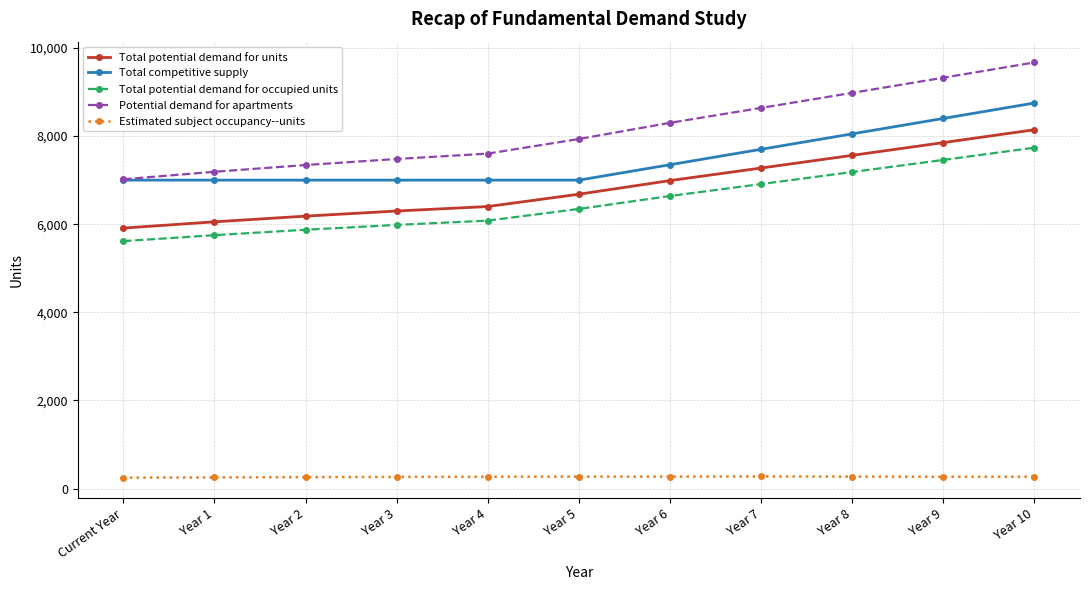

The value of Total potential demand for units at Year 8 is 10473.2. True or false?

False